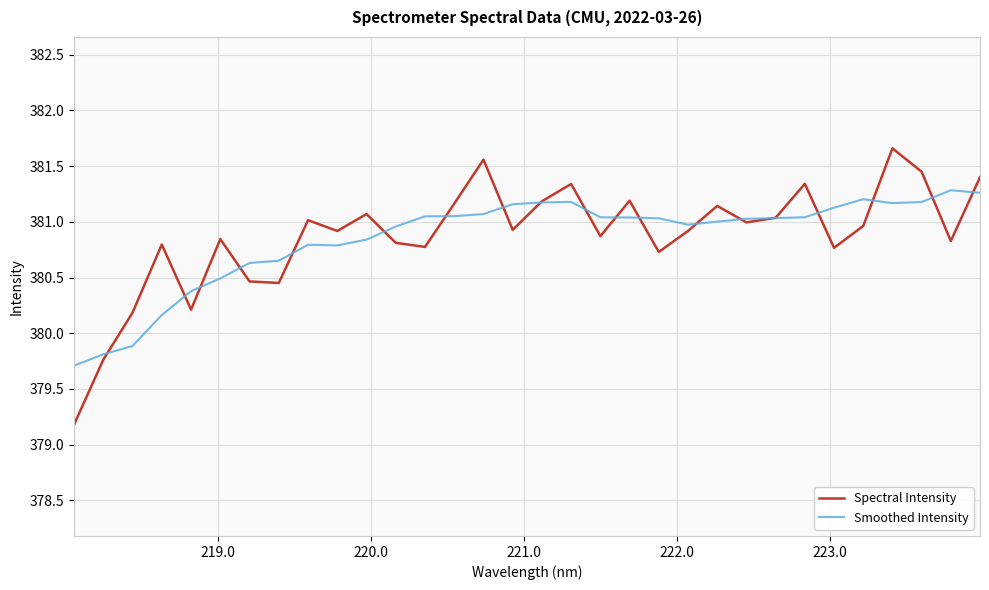

What is the maximum value for Spectral Intensity?

381.7